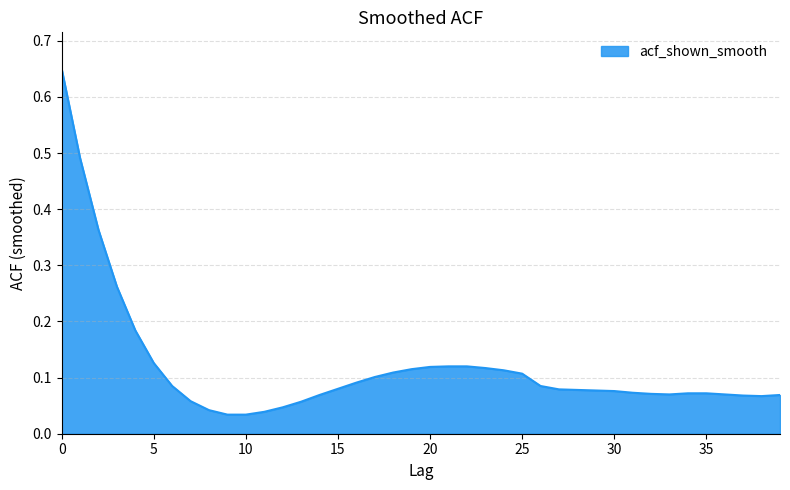

What is the difference between the maximum and minimum values?

0.6